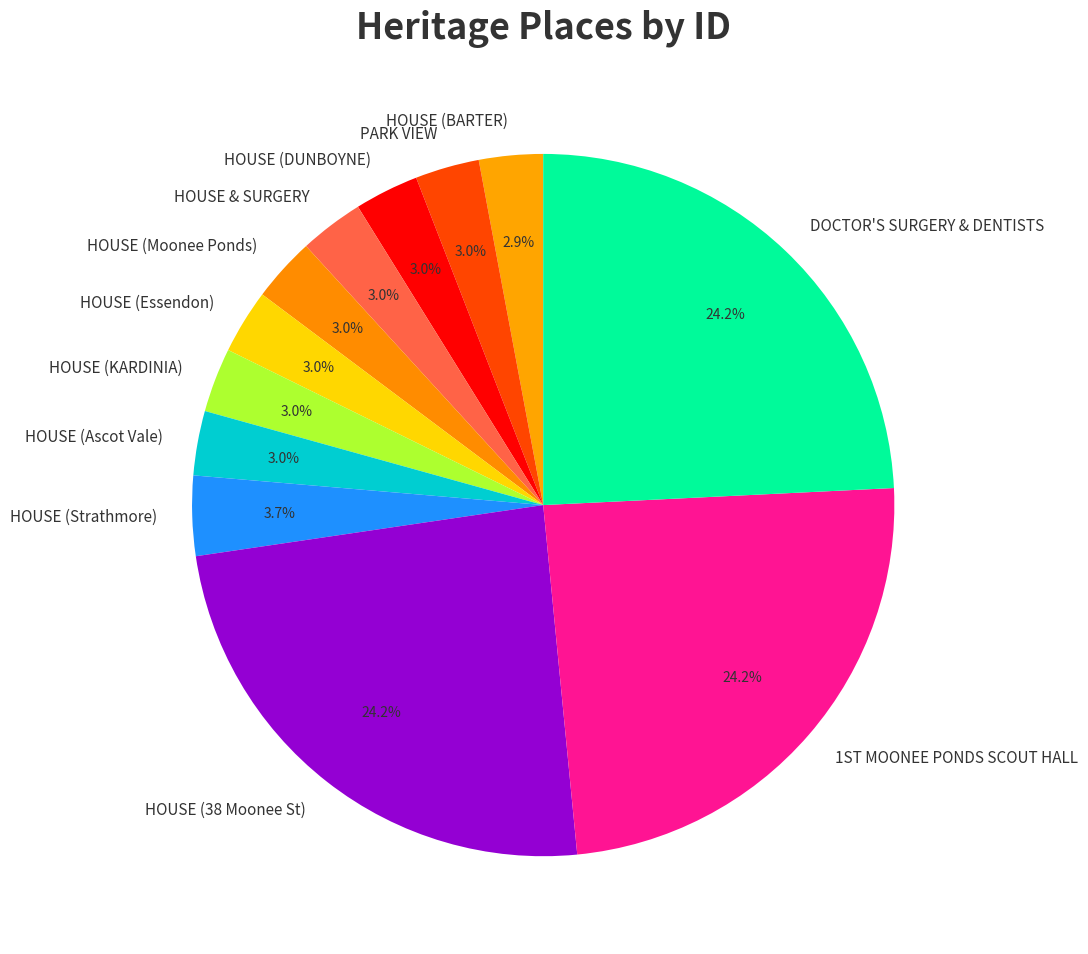

To the nearest percent, what percentage of the pie is HOUSE (Ascot Vale)?

3%